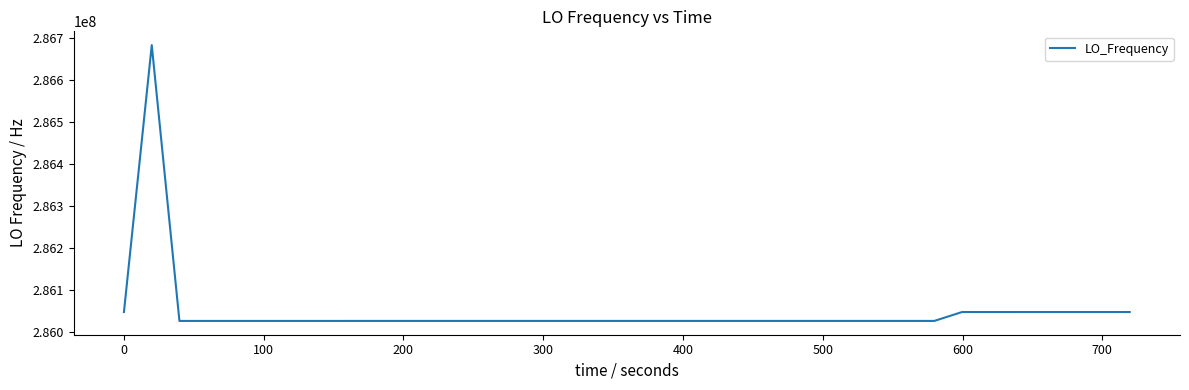

What is the minimum value shown in the chart?

286025817.1